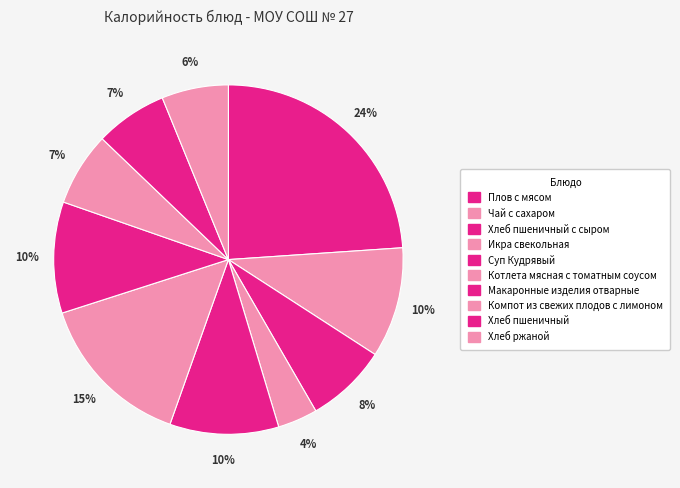

Rank the categories by value from lowest to highest.

Икра свекольная, Хлеб ржаной, Хлеб пшеничный, Компот из свежих плодов с лимоном, Хлеб пшеничный с сыром, Суп Кудрявый, Чай с сахаром, Макаронные изделия отварные, Котлета мясная с томатным соусом, Плов с мясом